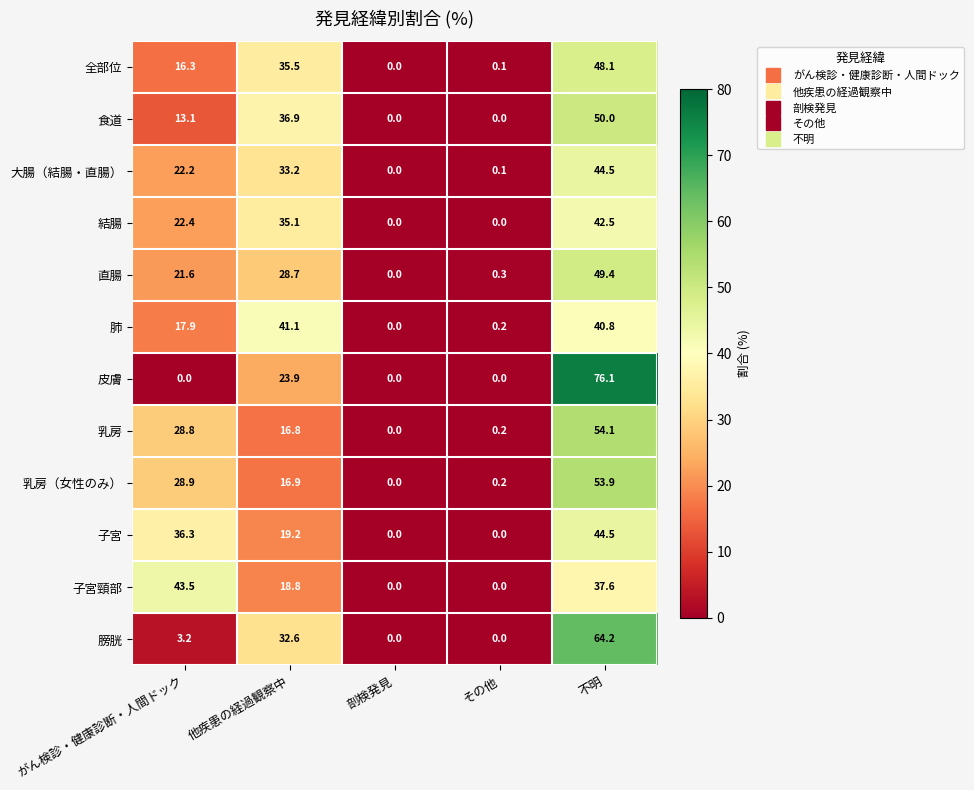

What is the difference between the 食道 values at 他疾患の経過観察中 and その他?

36.9